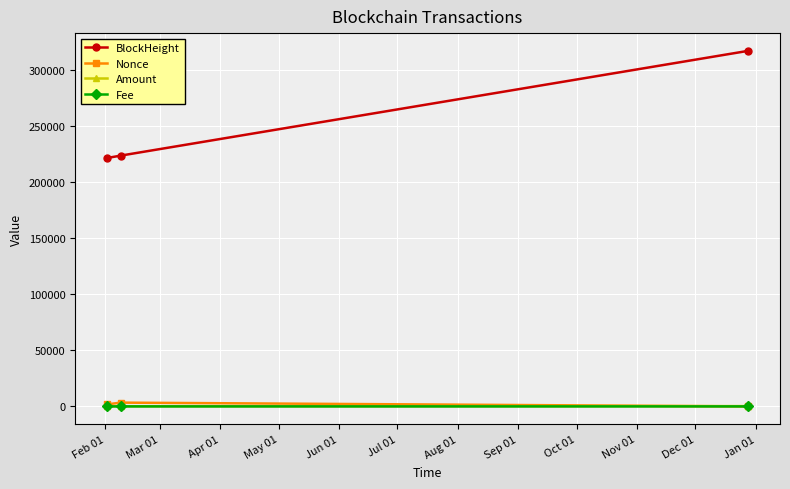

What is the difference between the maximum and minimum values in the Amount series?

149.9